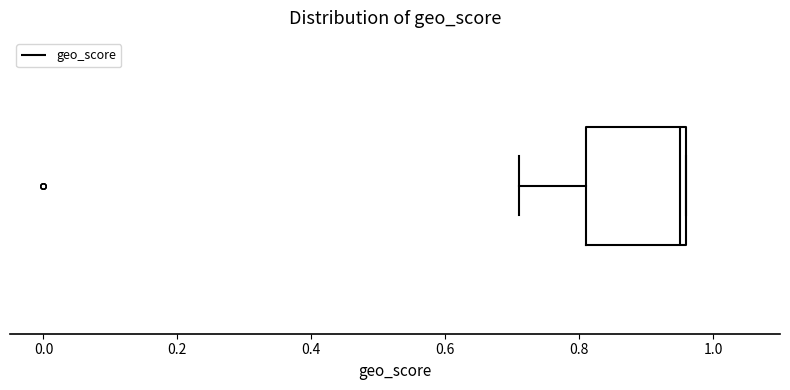

Transcribe this box plot: give where the median line is, the range the box spans, and where the two whiskers end, as read against the x-axis. The values are not printed on the chart, so give them approximately, as read against the axis.

median 0.96 (just left of the box's right edge), box 0.82 to 0.96, whiskers 0.72 to 0.96